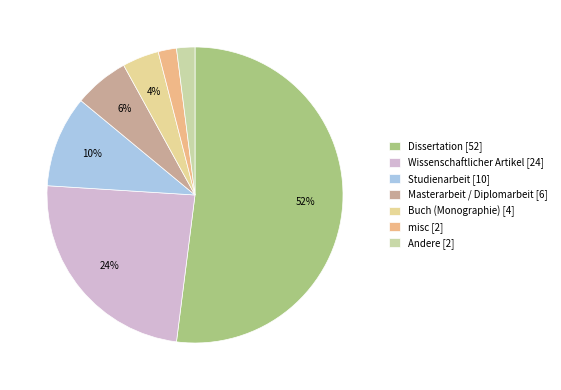

To the nearest percent, what is the difference between the largest and smallest slice percentages?

50%